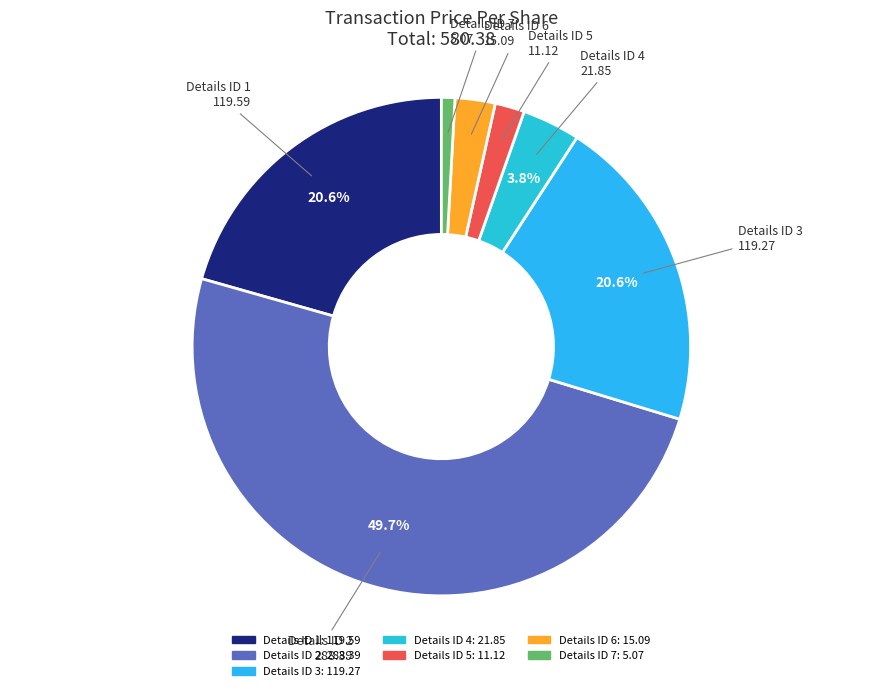

How many segments does this pie chart have?

7